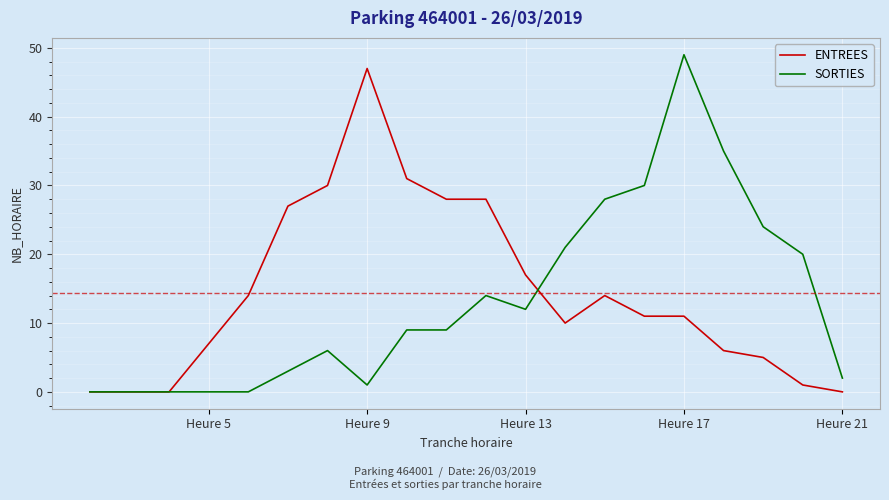

True or false: SORTIES has more than 1 interior local peaks.

True